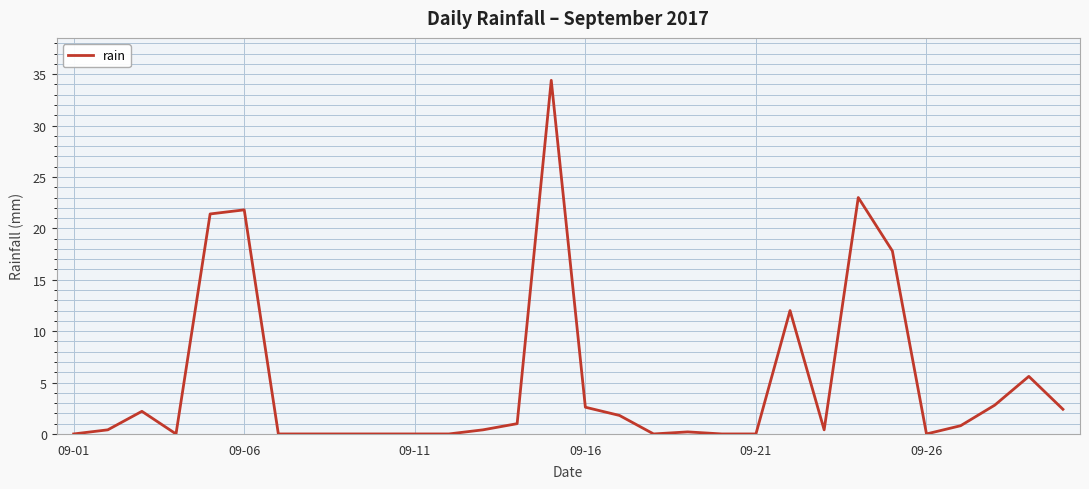

What is the greatest value displayed?

34.4